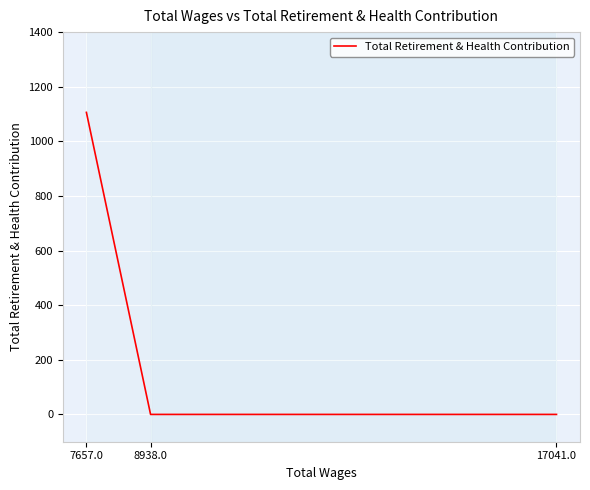

Does the chart display data point markers on the line(s)?

No